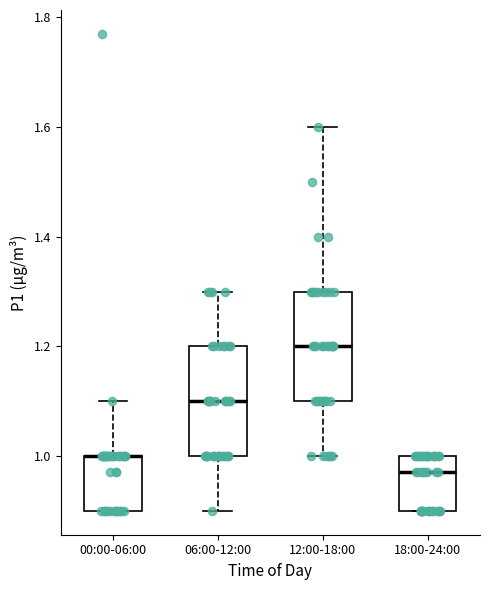

Where does the lower whisker of the box for 12:00-18:00 end on the y-axis? The values are not printed on the chart, so give them approximately, as read against the axis.

1.00